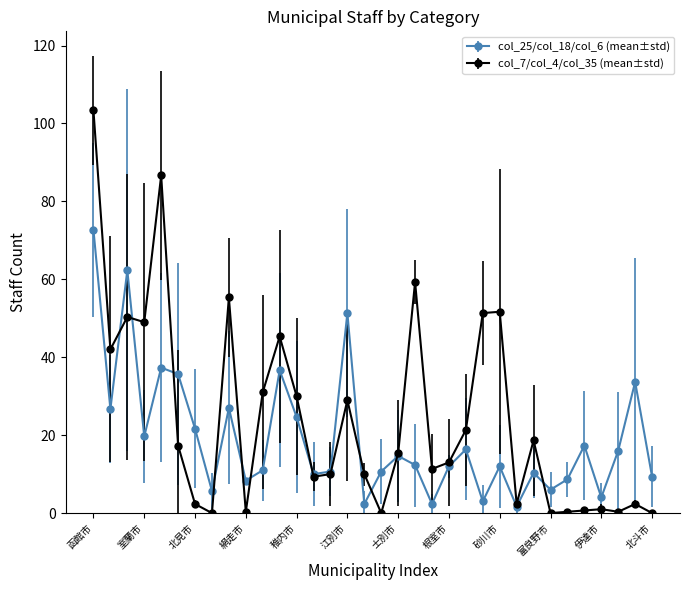

What is the maximum value shown in the chart?

103.3